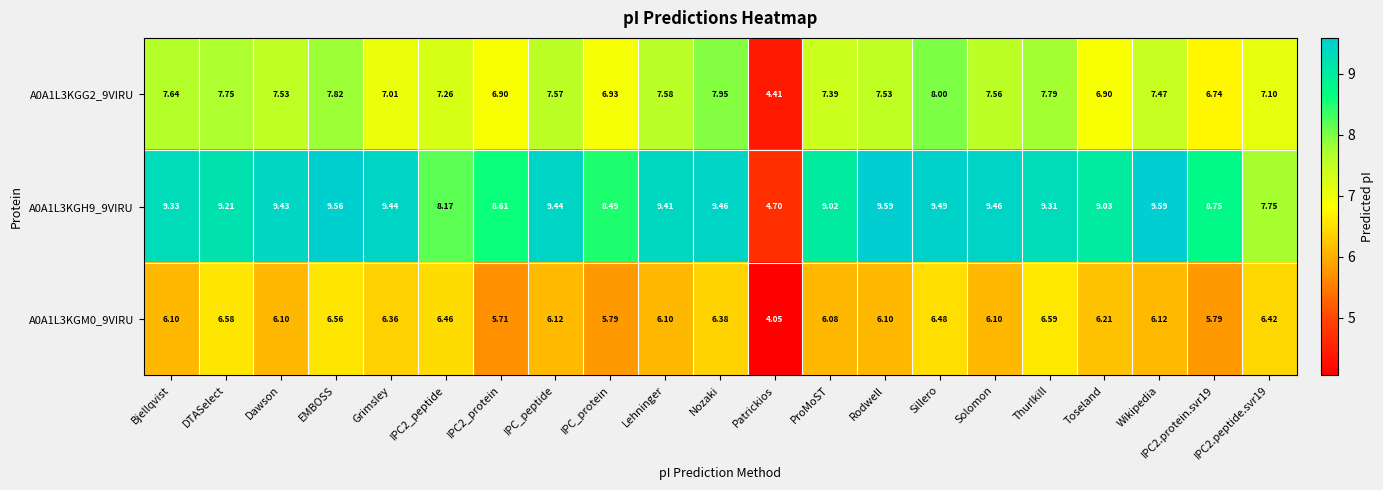

Which category has the lowest value in the A0A1L3KGH9_9VIRU series?

Patrickios